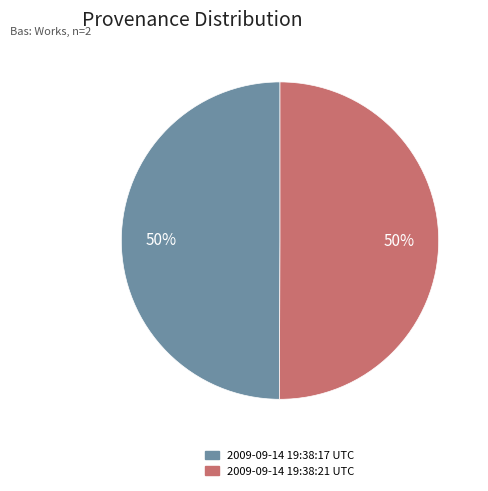

What is the ratio of the value at 2009-09-14 19:38:17 UTC to the value at 2009-09-14 19:38:21 UTC?

1.0